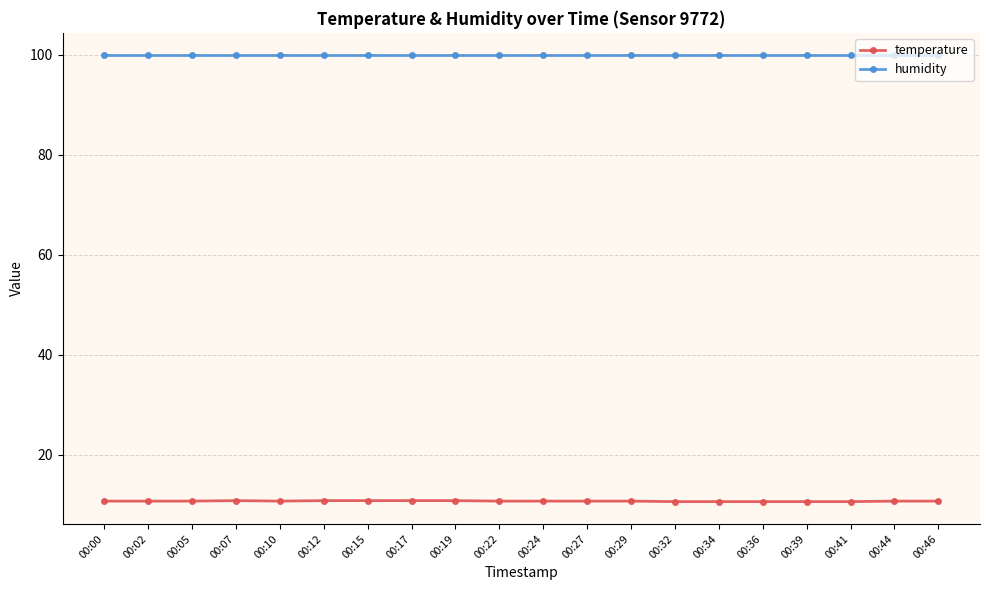

What is the value of the humidity point at the 18th from the left?

99.9